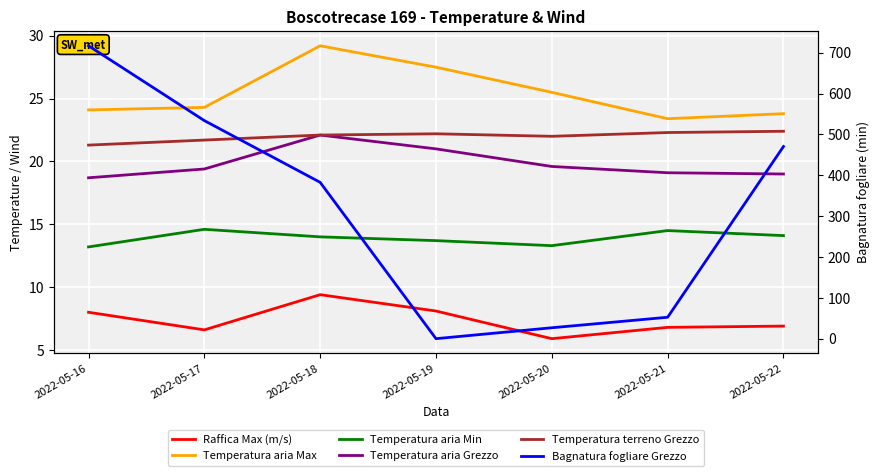

The value of Temperatura aria Max at 2022-05-19 is 36.0. True or false?

False